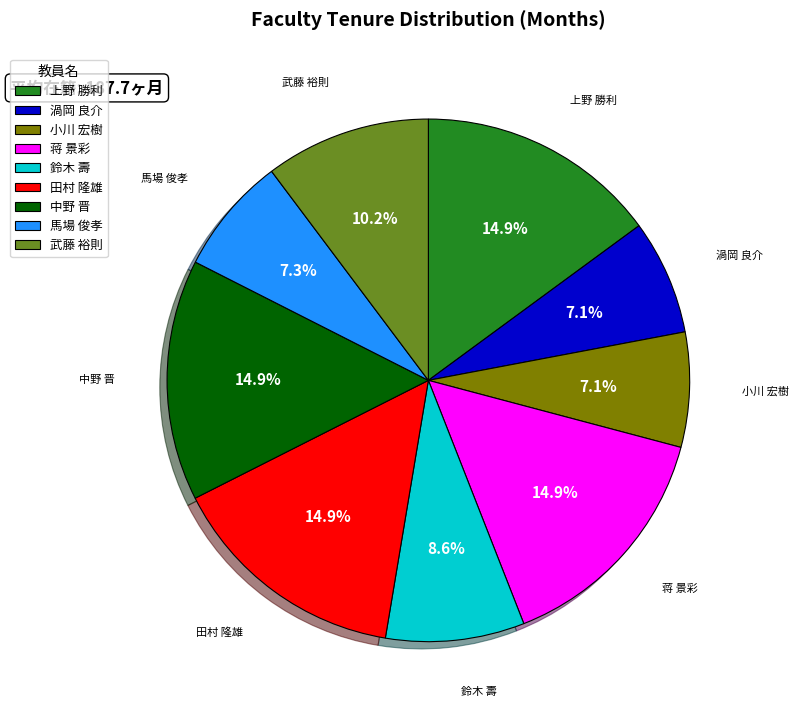

Combined, do 武藤 裕則 and 小川 宏樹 account for over 50%?

No